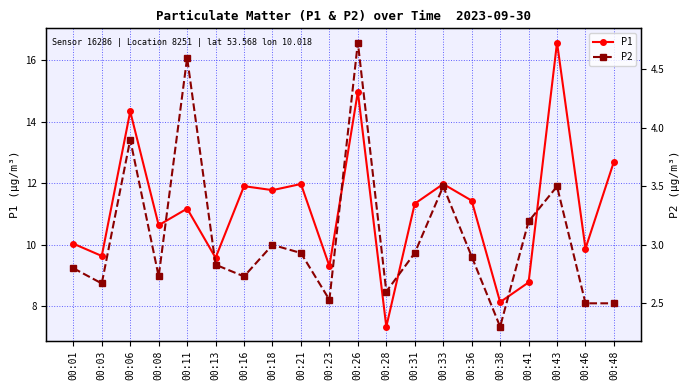

True or false: P1 has more than 1 points higher than both neighbors.

True